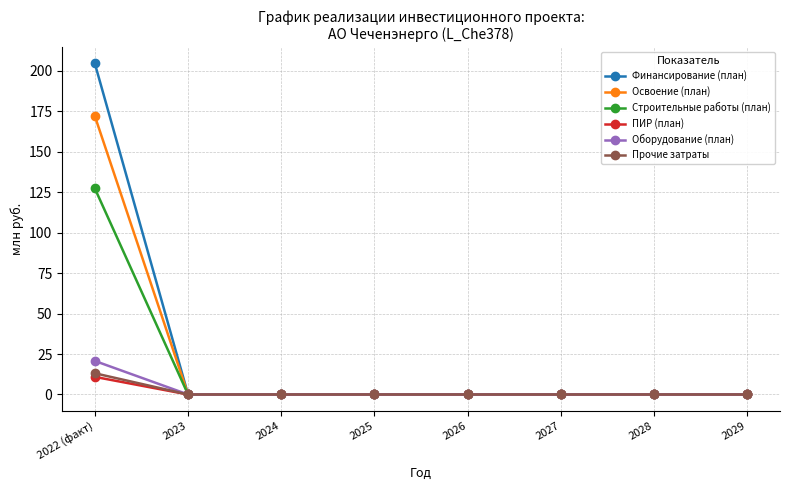

What is the label of the 4th point from the left?

2025